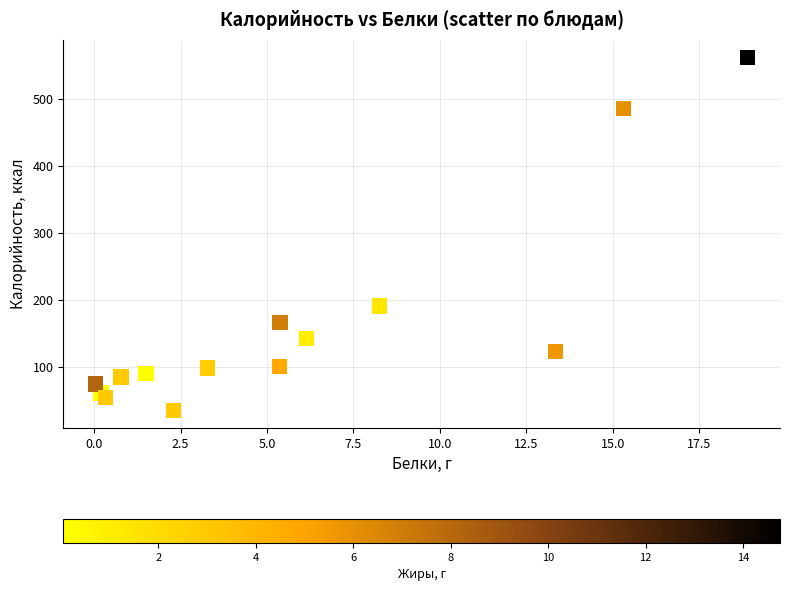

What is the range of X values (max minus min)?

18.8